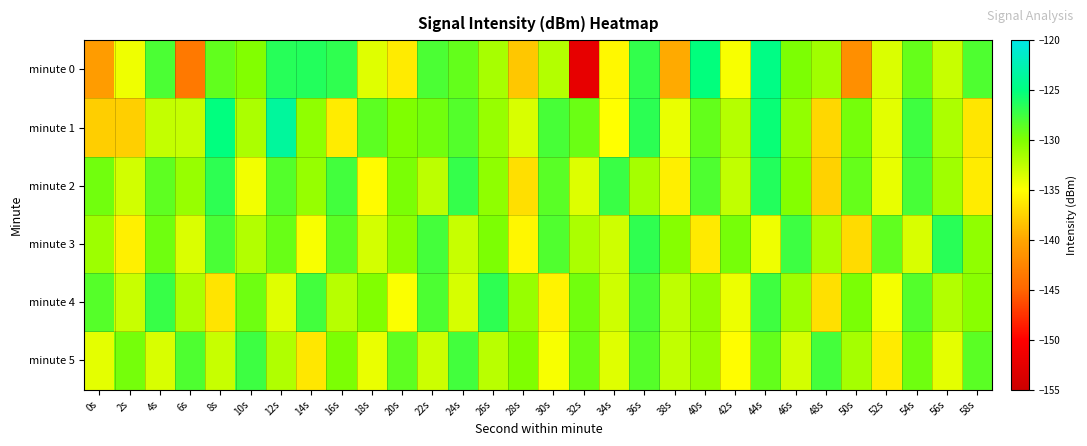

How many categories are shown in the chart?

30